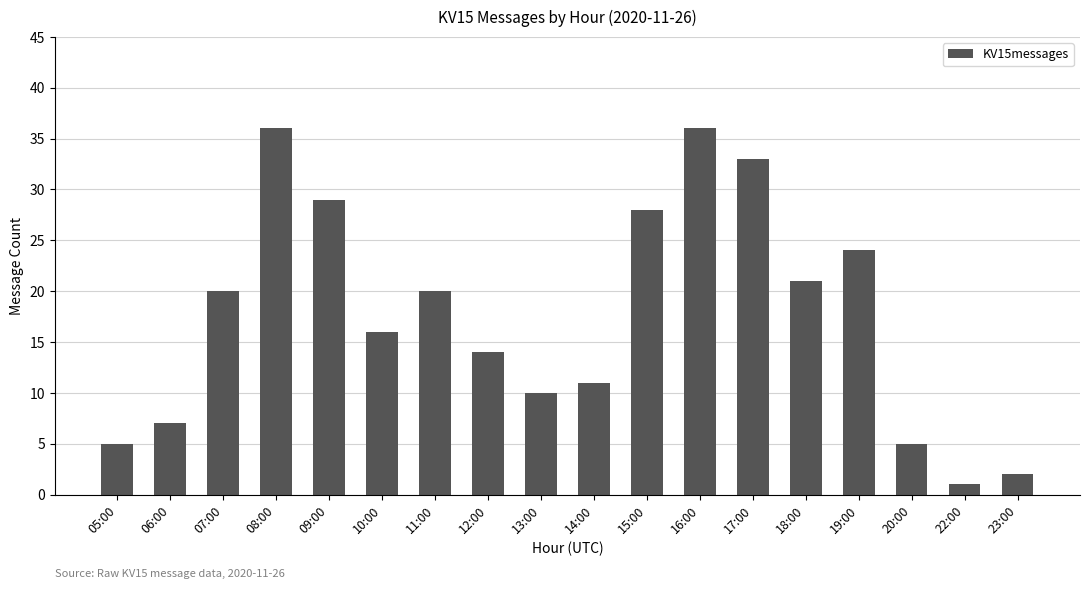

What is the label of the 1st bar from the right?

23:00